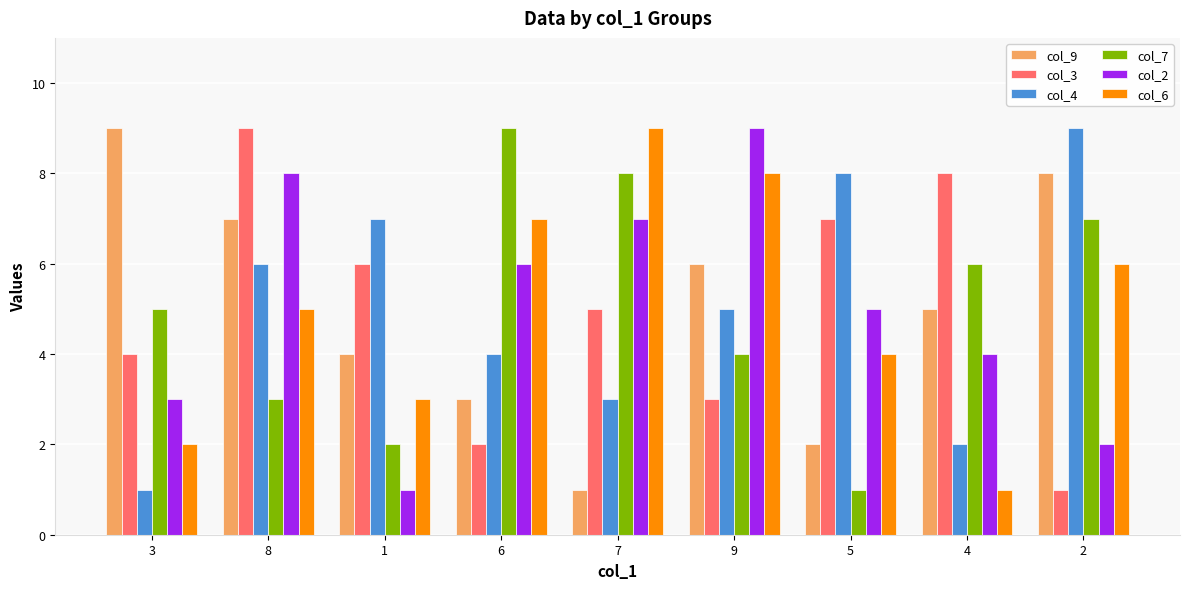

Is the value of col_4 at 7 greater than the value of col_2 at 6?

No